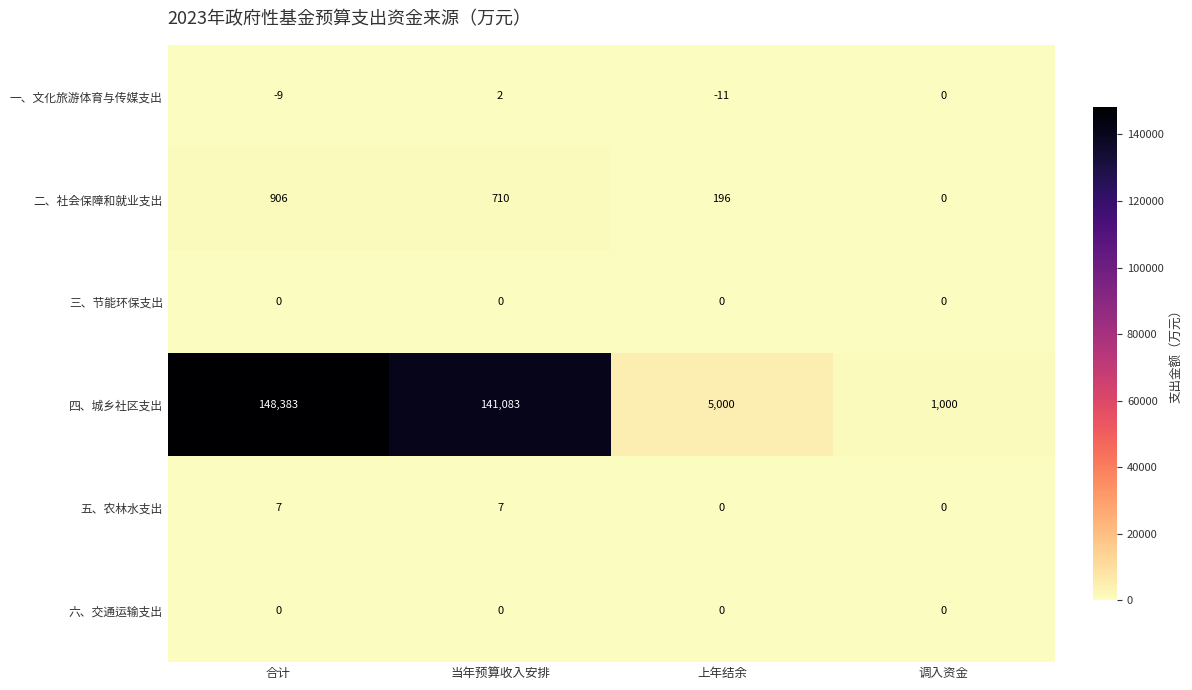

What is the sum of the 一、文化旅游体育与传媒支出 values at 上年结余 and 合计?

-20